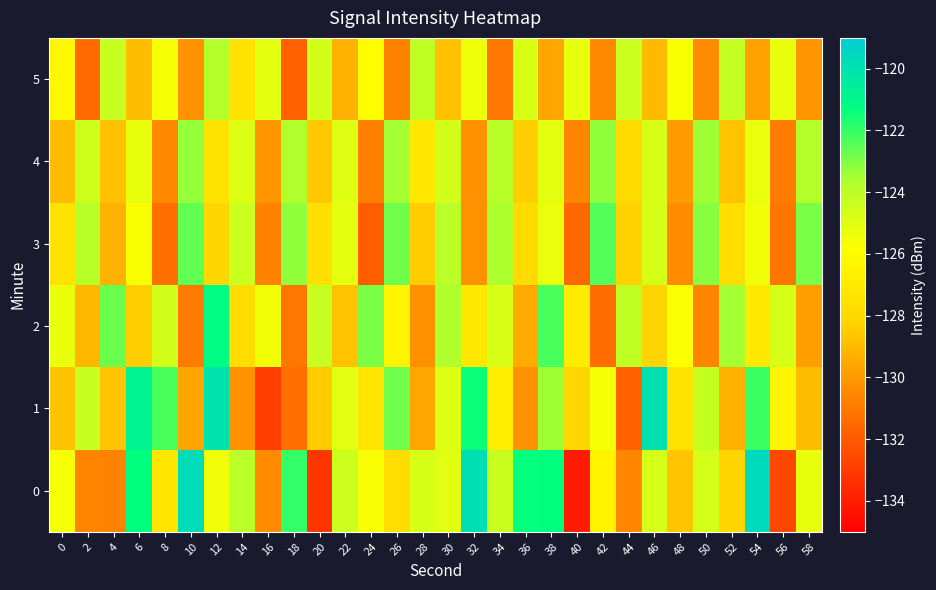

What is the total value across all series at 20?

-766.8